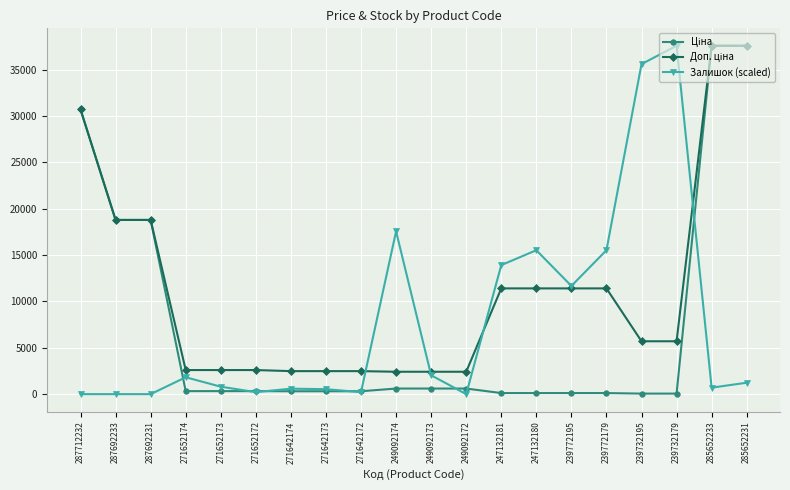

What is the greatest value displayed?

37593.6